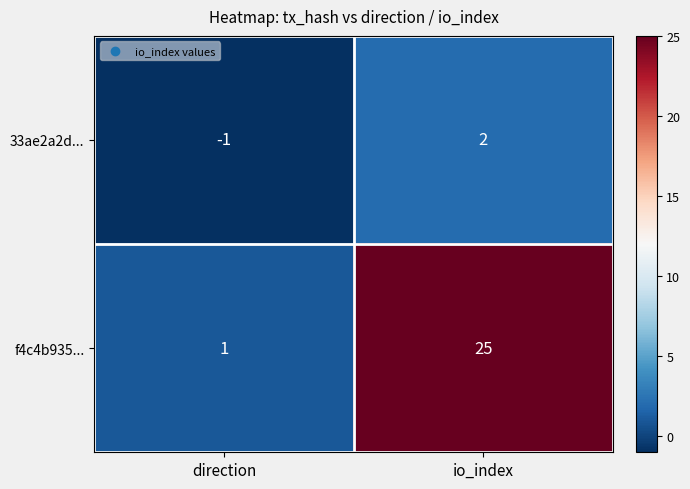

Between direction and io_index, which series saw the biggest shift?

f4c4b935...